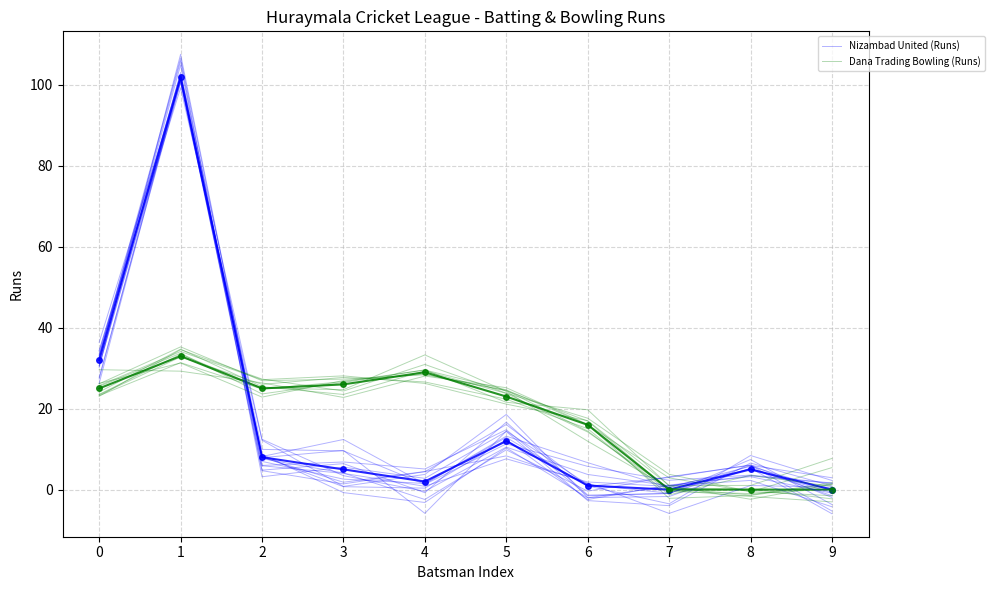

The value of Dana Trading Bowling (Runs) at 6 is 3.6. True or false?

False